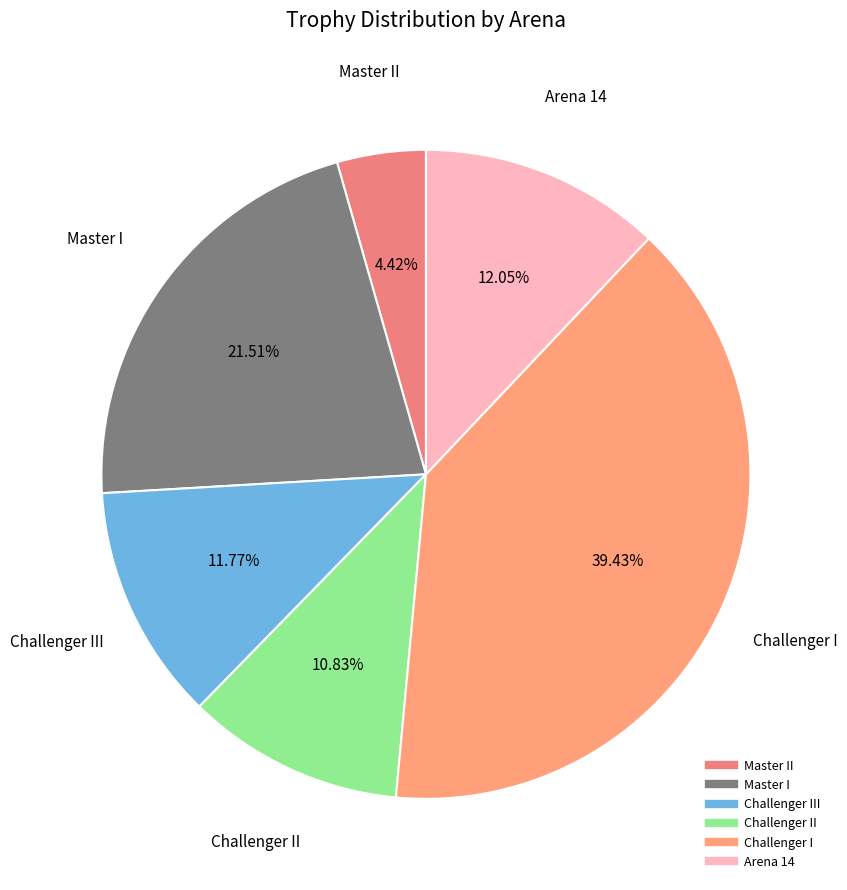

To the nearest percent, what is the average slice percentage?

17%